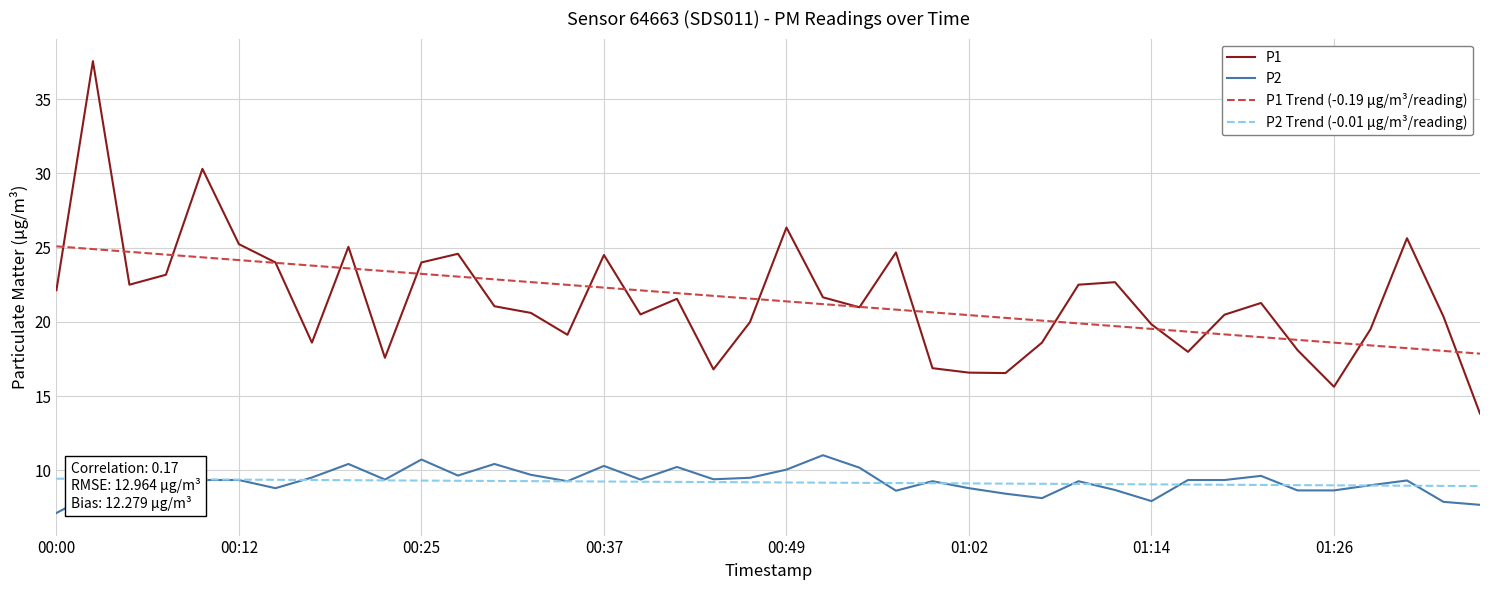

What is the sum of all P1 Trend (-0.19 µg/m³/reading) values?

858.8